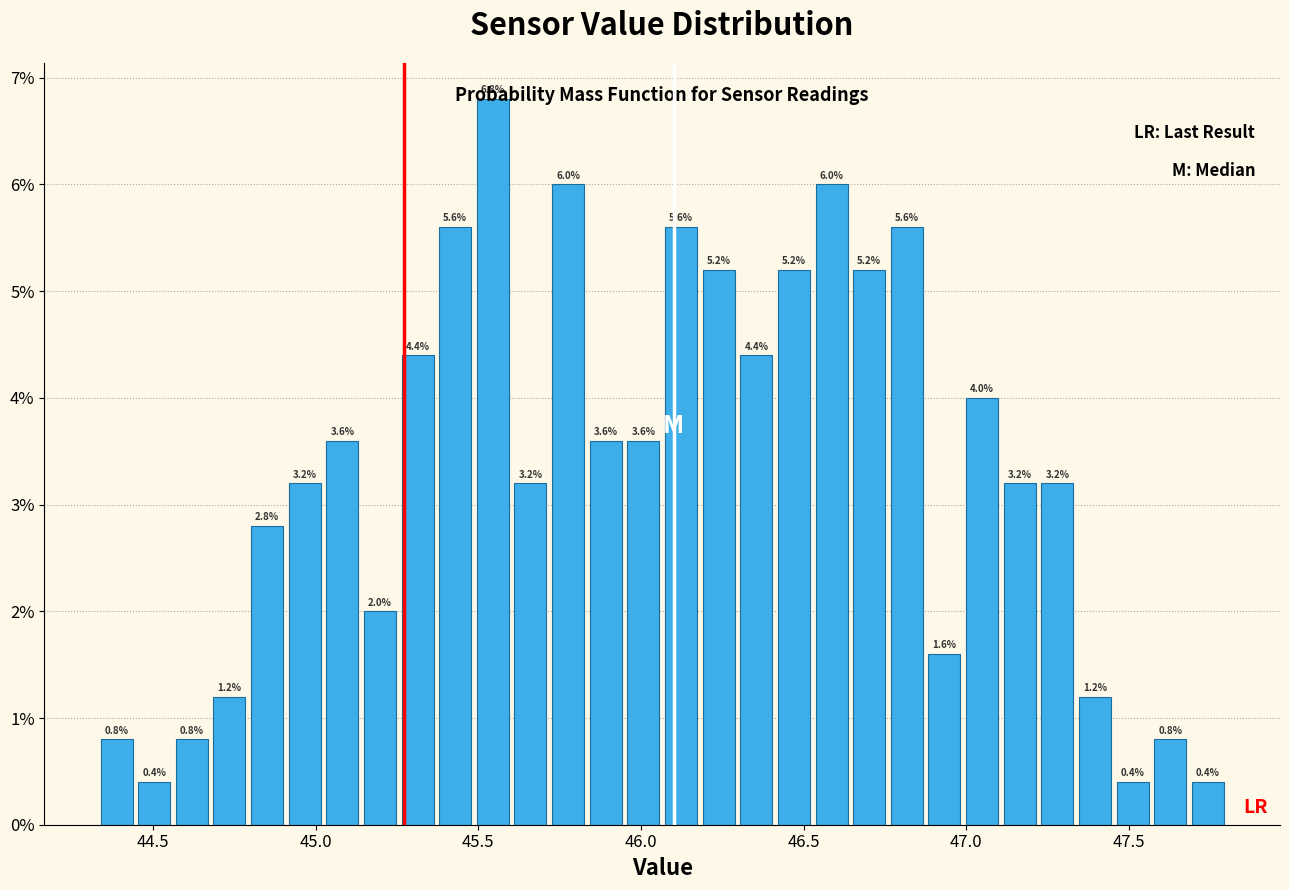

Read against the x-axis, roughly where is the centre of the tallest bar?

45.55